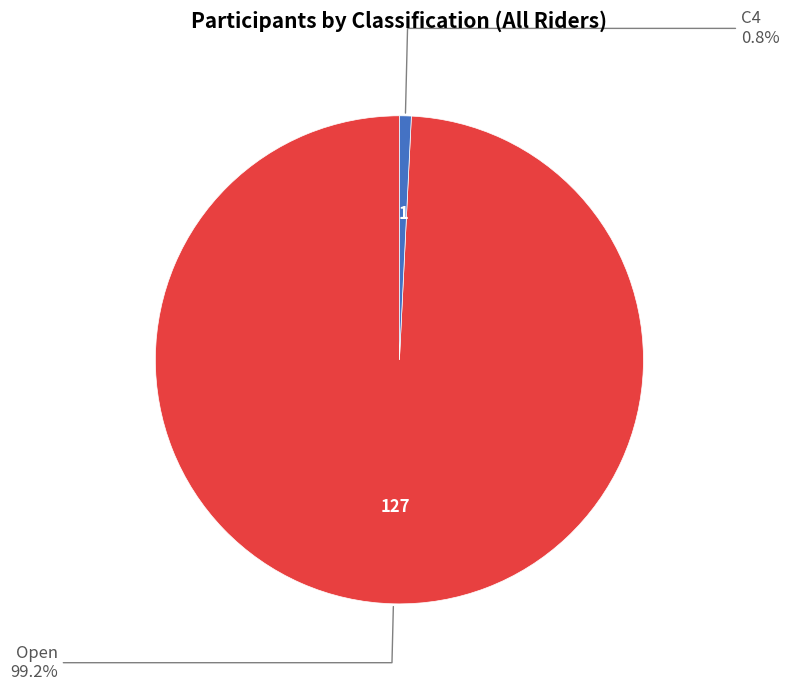

What portion of the pie excludes Open?

0.8%